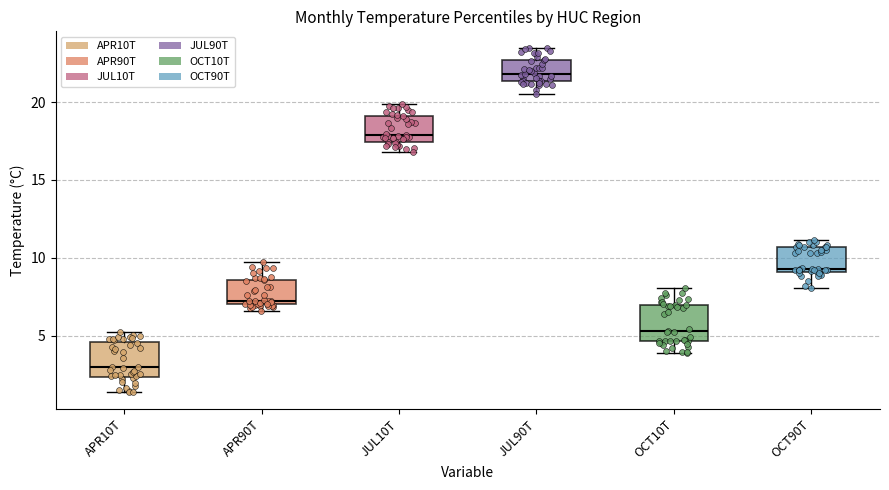

Reading left to right, read every box against the y-axis: the position of its median line, the range the box covers, and the ends of its whiskers. The values are not printed on the chart, so give them approximately, as read against the axis.

APR10T: median 3.0, box 2.5 to 4.5, whiskers 1.5 to 5.0
APR90T: median 7.5, box 7.0 to 8.5, whiskers 6.5 to 9.5
JUL10T: median 18.0, box 17.5 to 19.0, whiskers 17.0 to 20.0
JUL90T: median 22.0, box 21.5 to 22.5, whiskers 20.5 to 23.5
OCT10T: median 5.5, box 4.5 to 7.0, whiskers 4.0 to 8.0
OCT90T: median 9.5, box 9.0 to 10.5, whiskers 8.0 to 11.0